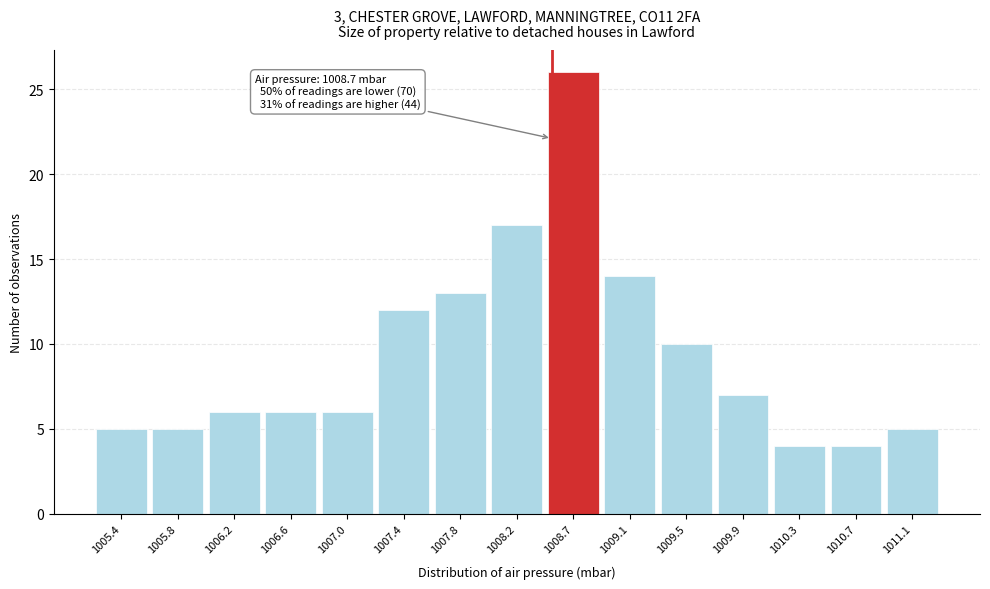

Reading right to left, transcribe all the data shown in this chart.

5	4	4	7	10	14	26	17	13	12	6	6	6	5	5